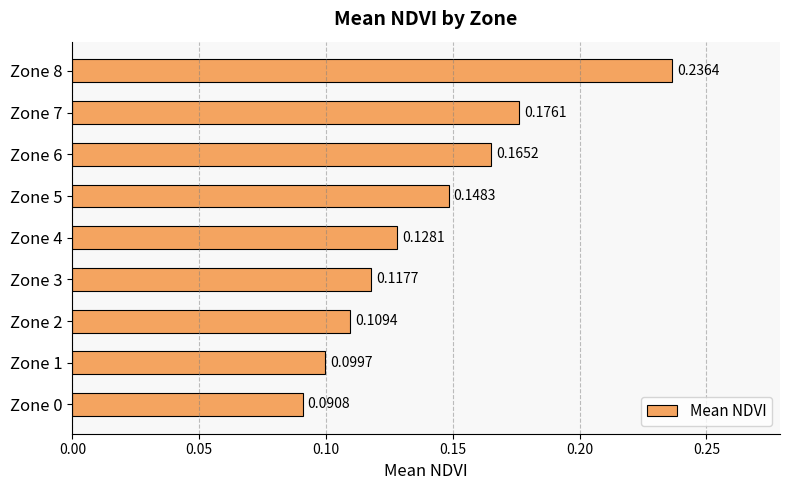

What is the sum of the values at Zone 3 and Zone 8?

0.4